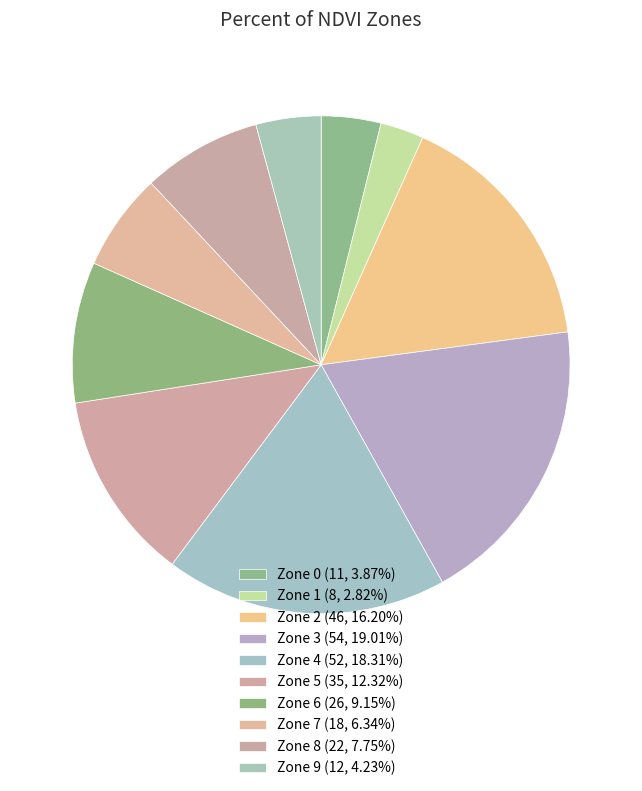

How many slices are in this pie chart?

10